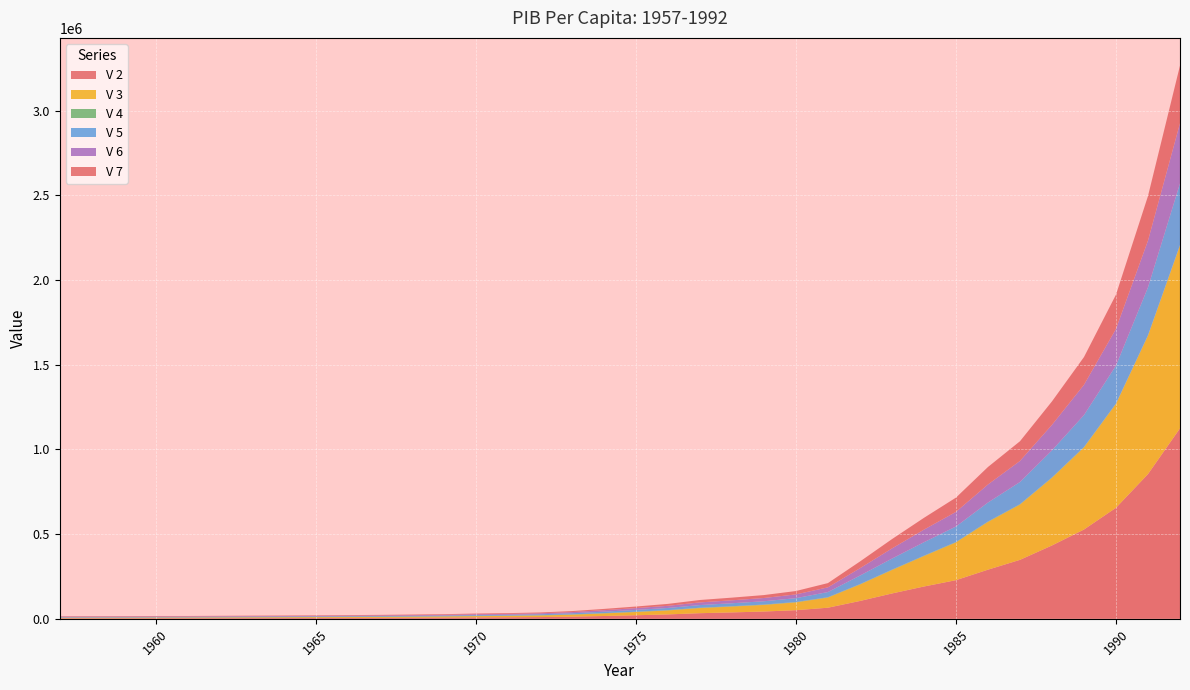

Reading left to right, transcribe all the data shown in this chart.

V 2: 1957=3162.5	1958=3302.4	1959=3421.0	1960=3669.4	1961=3754.2	1962=4048.2	1963=4336.7	1964=4579.6	1965=4972.6	1966=5424.8	1967=5851.4	1968=6468.5	1969=7176.0	1970=8324.4	1971=9102.7	1972=10297.6	1973=12774.0	1974=16666.9	1975=21029.2	1976=25963.7	1977=33241.5	1978=37910.4	1979=43073.6	1980=50976.6	1981=65526.3	1982=105293.7	1983=149550.2	1984=190716.4	1985=228079.1	1986=290044.1	1987=348089.8	1988=433043.8	1989=527104.8	1990=655442.4	1991=854374.5	1992=1124459.8
V 3: 1957=2873.1	1958=2998.0	1959=3095.6	1960=3318.8	1961=3398.8	1962=3655.5	1963=3933.8	1964=4157.9	1965=4498.1	1966=4906.5	1967=5279.3	1968=5802.6	1969=6421.3	1970=7434.5	1971=8151.1	1972=9214.2	1973=11514.9	1974=15092.1	1975=19005.3	1976=23451.4	1977=30115.1	1978=34276.0	1979=38824.4	1980=45965.9	1981=59691.3	1982=96876.5	1983=138130.0	1984=179399.8	1985=222691.3	1986=281552.7	1987=326005.7	1988=398886.0	1989=484402.7	1990=612741.1	1991=816673.7	1992=1079455.0
V 4: 1957=1117.3	1958=1159.8	1959=1204.6	1960=1251.5	1961=1301.1	1962=1352.7	1963=1403.8	1964=1455.6	1965=1507.6	1966=1559.9	1967=1612.4	1968=1664.2	1969=1715.4	1970=1763.7	1971=1812.0	1972=1860.5	1973=1909.6	1974=1960.0	1975=2009.8	1976=2063.3	1977=2117.8	1978=2177.5	1979=2239.9	1980=2304.1	1981=2370.1	1982=2437.2	1983=2505.5	1984=2573.8	1985=2646.1	1986=2726.1	1987=2804.1	1988=2878.9	1989=2955.3	1990=3029.3	1991=3101.5	1992=3170.5
V 5: 1957=2828.0	1958=2842.8	1959=2809.9	1960=2888.3	1961=2845.0	1962=2976.9	1963=3064.4	1964=3132.4	1965=3292.9	1966=3473.9	1967=3631.7	1968=3892.8	1969=4165.9	1970=4674.8	1971=4977.2	1972=5580.1	1973=6724.8	1974=8520.6	1975=10565.8	1976=12662.6	1977=15711.2	1978=17522.7	1979=19511.2	1980=22708.5	1981=30445.9	1982=50554.7	1983=65221.4	1984=79486.2	1985=91540.7	1986=112127.5	1987=130755.2	1988=159635.4	1989=188450.3	1990=223716.5	1991=282734.3	1992=363725.3
V 6: 1957=2830.5	1958=2847.5	1959=2840.0	1960=2932.0	1961=2885.5	1962=2992.7	1963=3089.3	1964=3146.1	1965=3298.4	1966=3477.6	1967=3629.1	1968=3886.8	1969=4183.2	1970=4719.9	1971=5023.5	1972=5534.8	1973=6689.3	1974=8503.6	1975=10463.2	1976=12583.4	1977=15696.3	1978=17410.4	1979=19230.2	1980=22124.3	1981=27647.5	1982=43202.2	1983=59689.9	1984=74100.0	1985=86193.1	1986=106396.7	1987=124137.0	1988=150420.5	1989=178357.0	1990=216365.0	1991=275468.2	1992=354659.1
V 7: 1957=2571.5	1958=2585.0	1959=2569.9	1960=2651.9	1961=2612.3	1962=2702.4	1963=2802.2	1964=2856.4	1965=2983.7	1966=3145.3	1967=3274.2	1968=3486.7	1969=3743.2	1970=4215.4	1971=4498.3	1972=4952.4	1973=6030.0	1974=7700.1	1975=9456.2	1976=11365.9	1977=14220.1	1978=15741.3	1979=17333.2	1980=19949.7	1981=25185.5	1982=39748.6	1983=55131.8	1984=69703.2	1985=84157.0	1986=103281.8	1987=116261.2	1988=138555.6	1989=163907.9	1990=202269.1	1991=263312.7	1992=340464.4